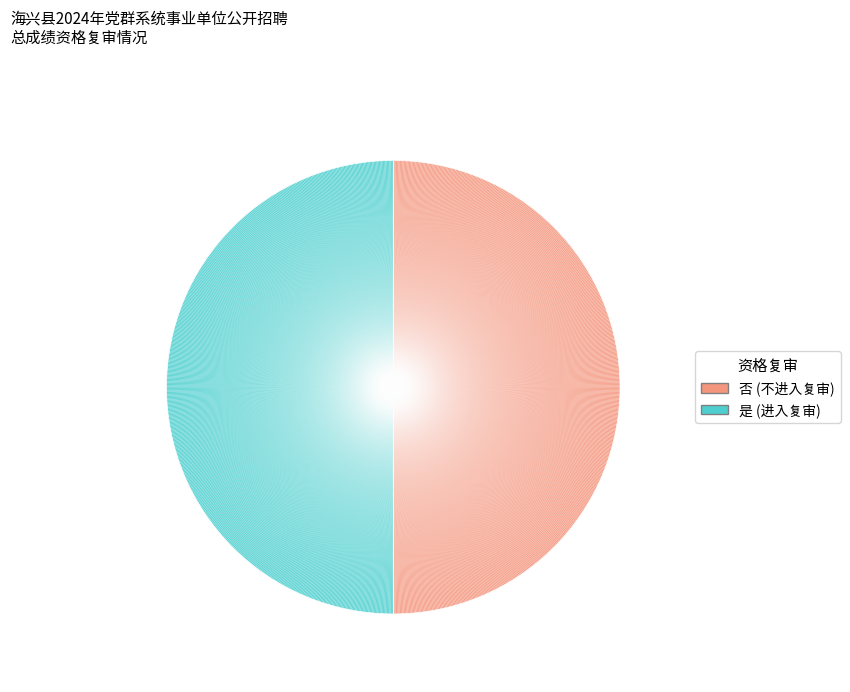

Count the number of slices in the pie.

2